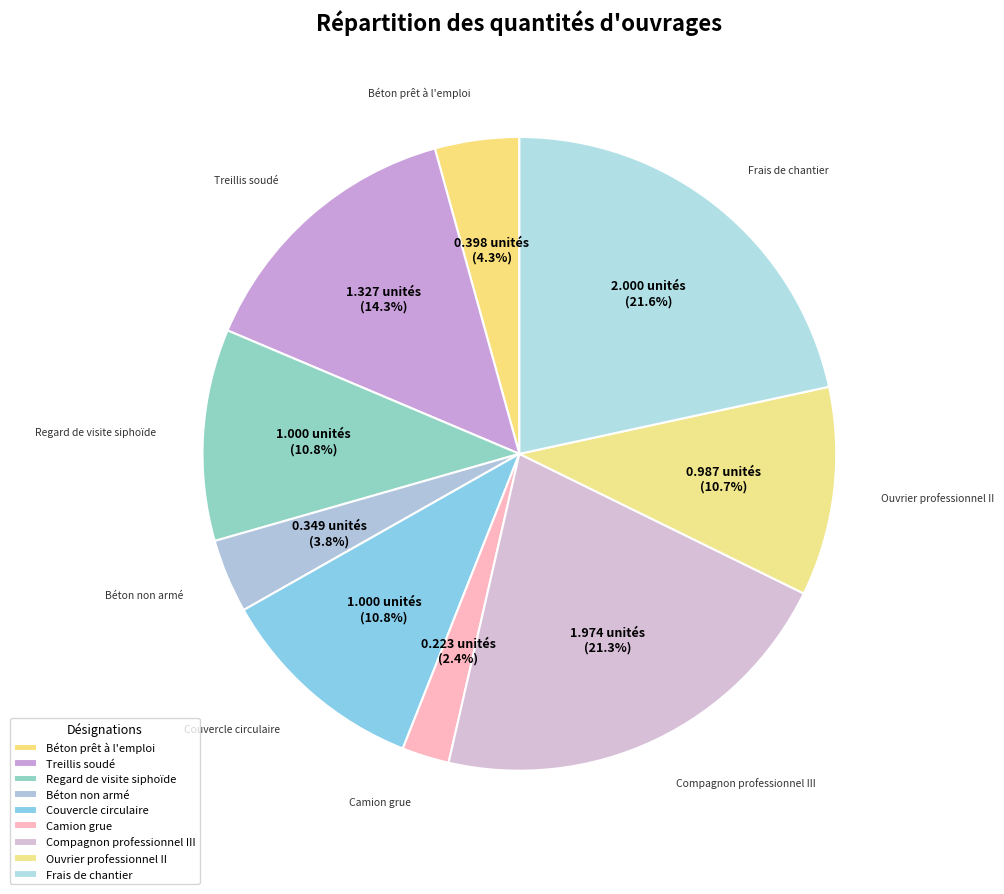

To the nearest percent, what percentage of the pie is Béton non armé?

4%